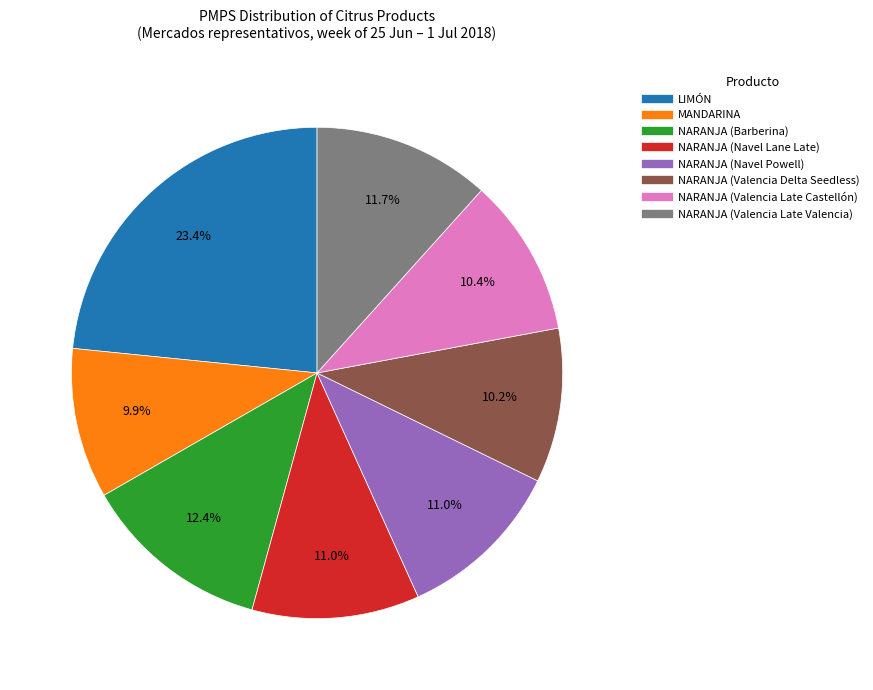

Does any single category account for the majority?

No